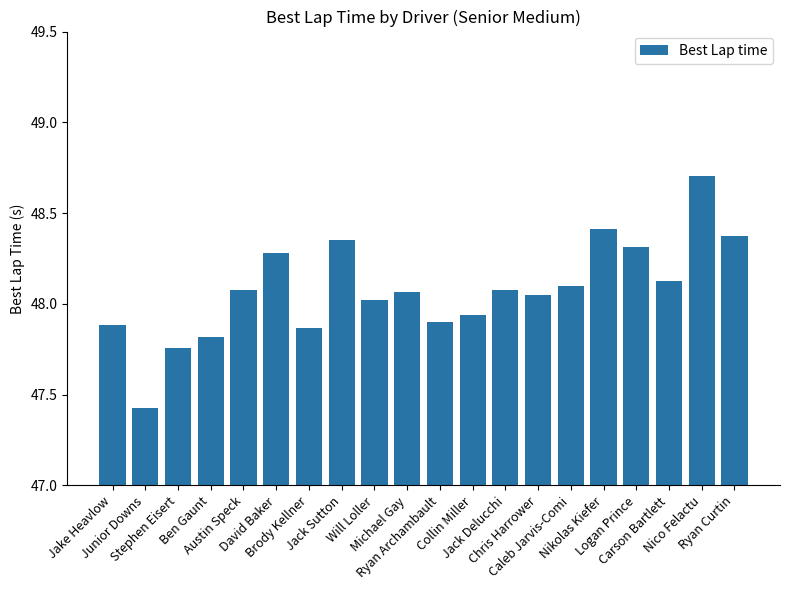

The chart shows a value of 11.5 at Chris Harrower. True or false?

False